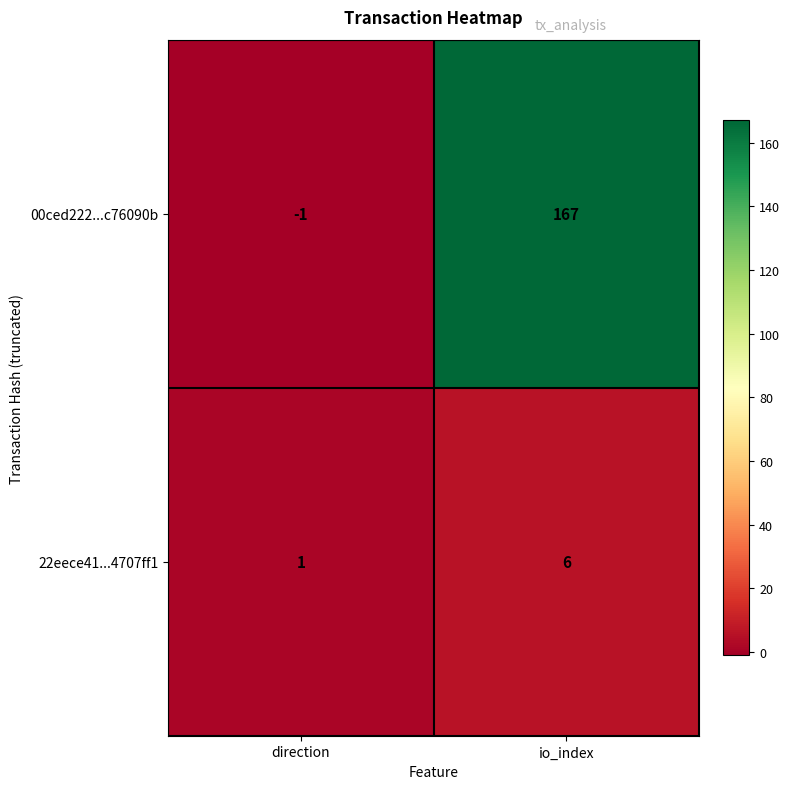

Where is 00ced222...c76090b nearest to the value 83?

direction